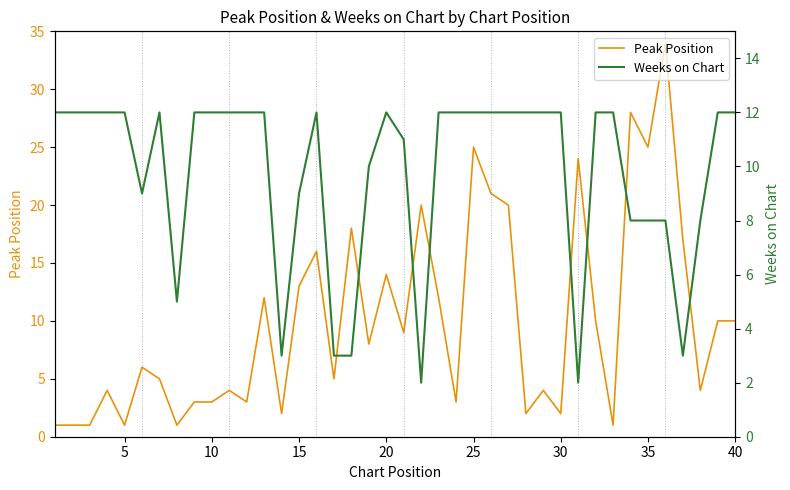

Which series ends up on top after the final intersection of Weeks on Chart and Peak Position?

Weeks on Chart